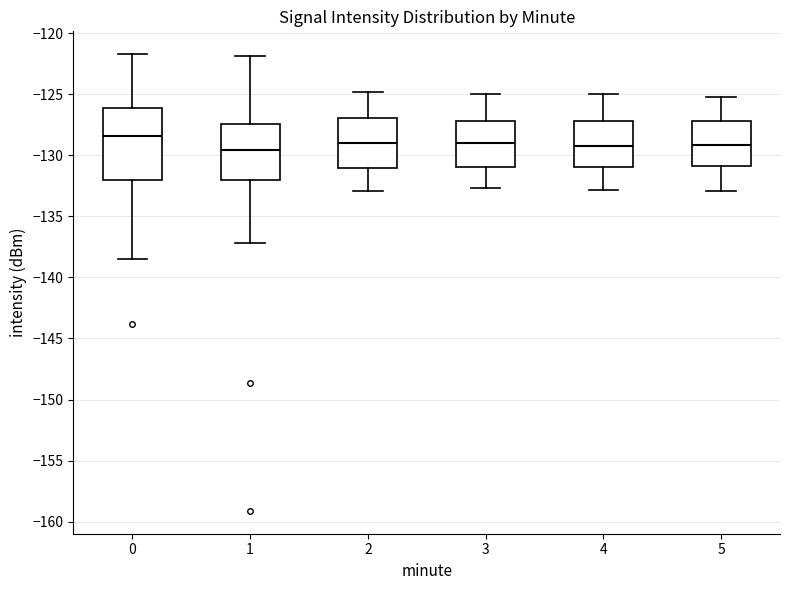

Which box is the tallest, from its lower edge to its upper edge?

0